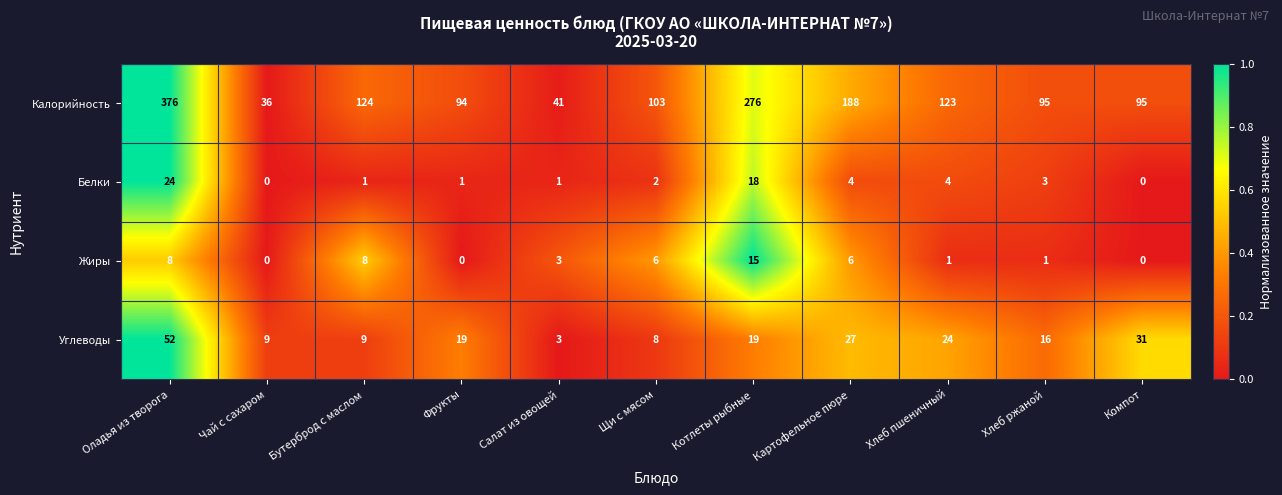

Rank the series at Хлеб ржаной from highest to lowest value.

Калорийность, Углеводы, Белки, Жиры